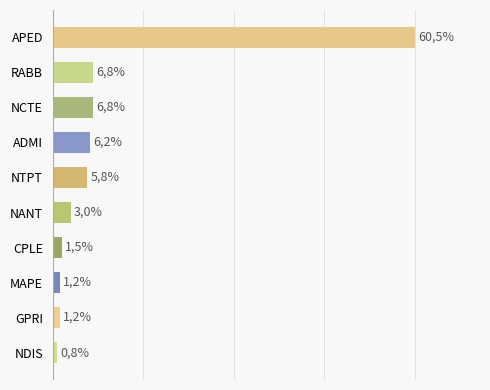

Does the chart contain any negative values?

No